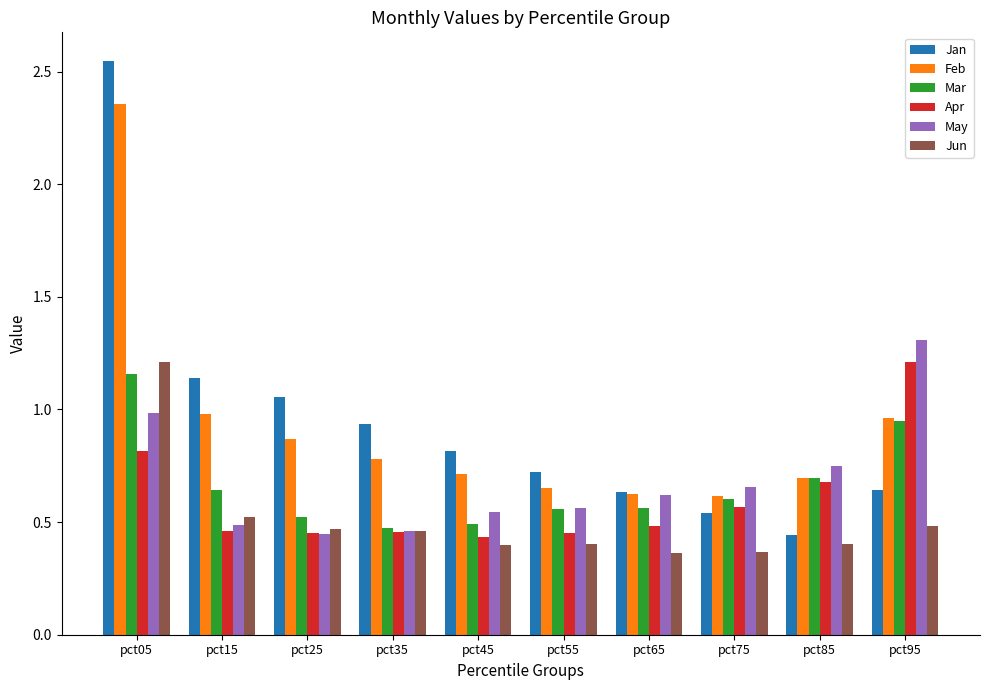

Which series has the largest range (max minus min)?

Jan